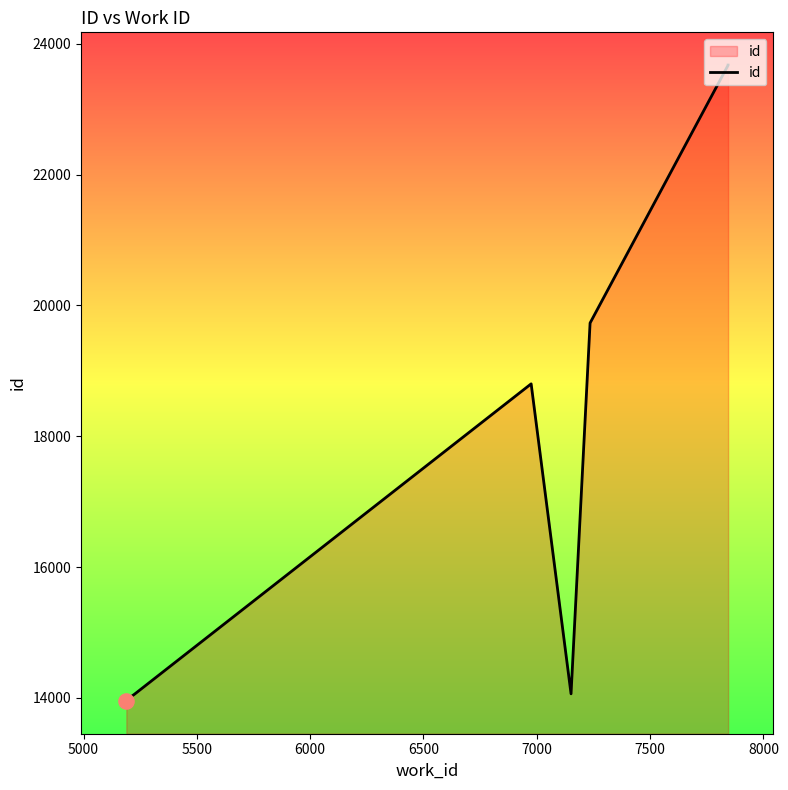

Between 6000 and 8000, which is larger?

8000